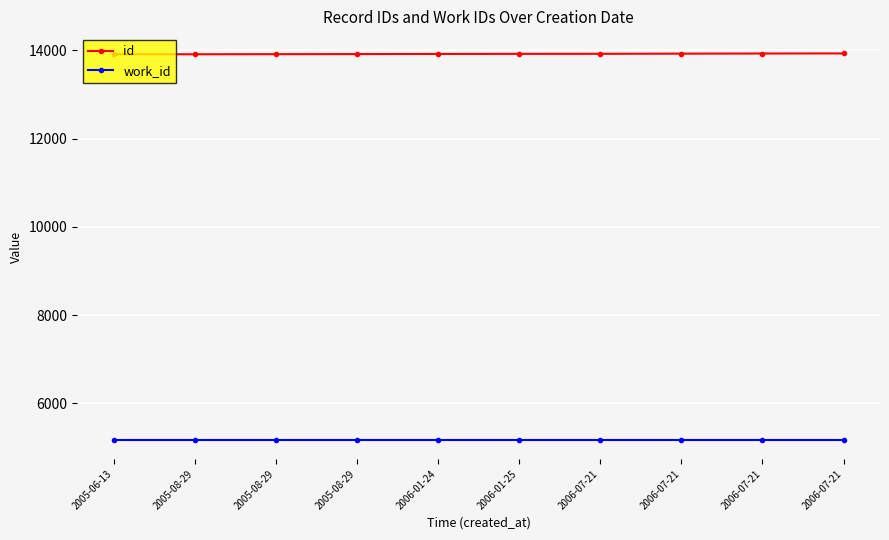

What are all the series names shown in the legend?

id, work_id